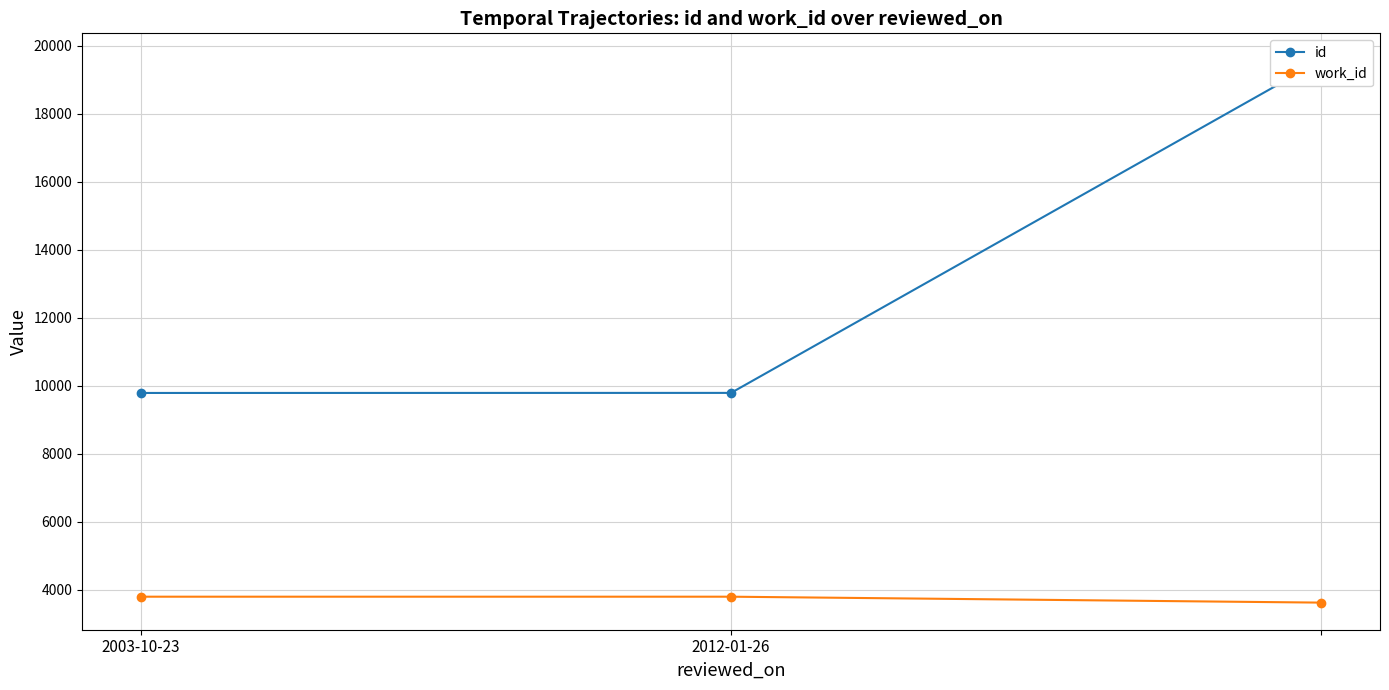

Reading left to right, extract all data points from this chart.

id: 9786	9788	19561
work_id: 3797	3797	3623